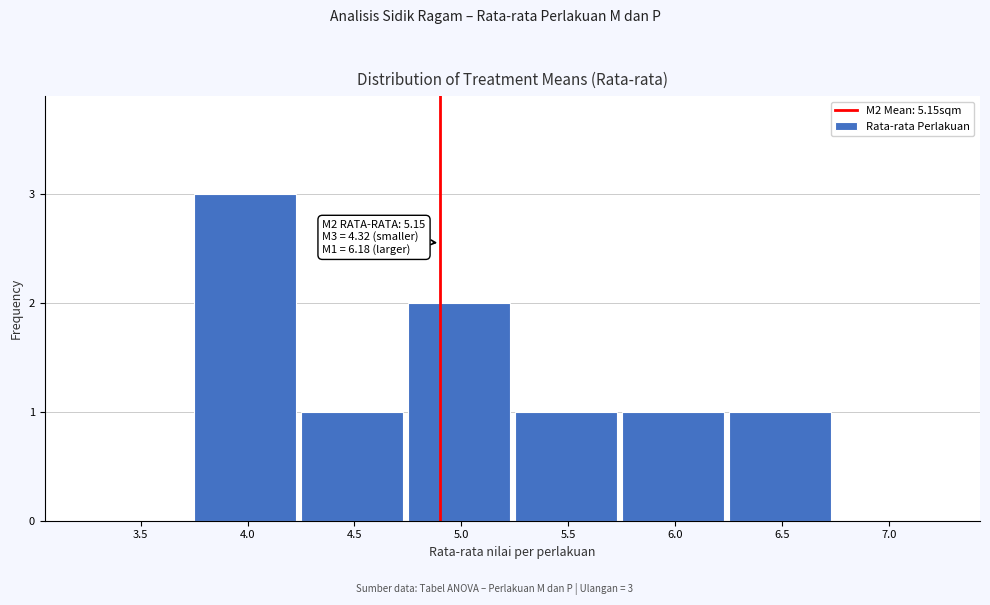

Reading left to right, extract all data points from this chart.

3.5=0	4.0=3	4.5=1	5.0=2	5.5=1	6.0=1	6.5=1	7.0=0